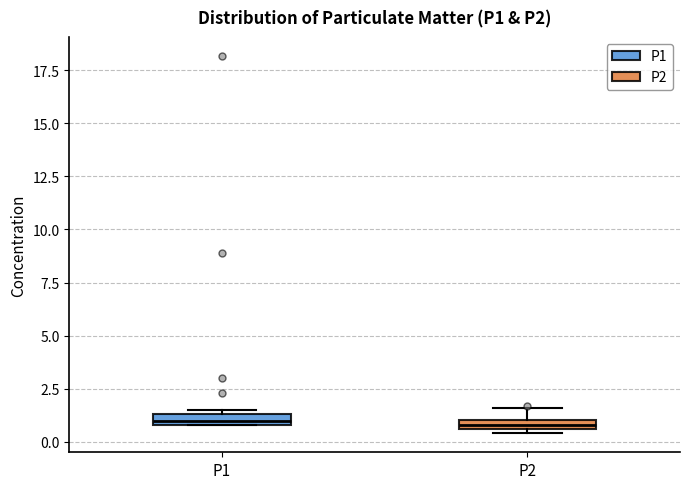

Where is the lower edge of the box for P1 on the y-axis? The values are not printed on the chart, so give them approximately, as read against the axis.

1.0